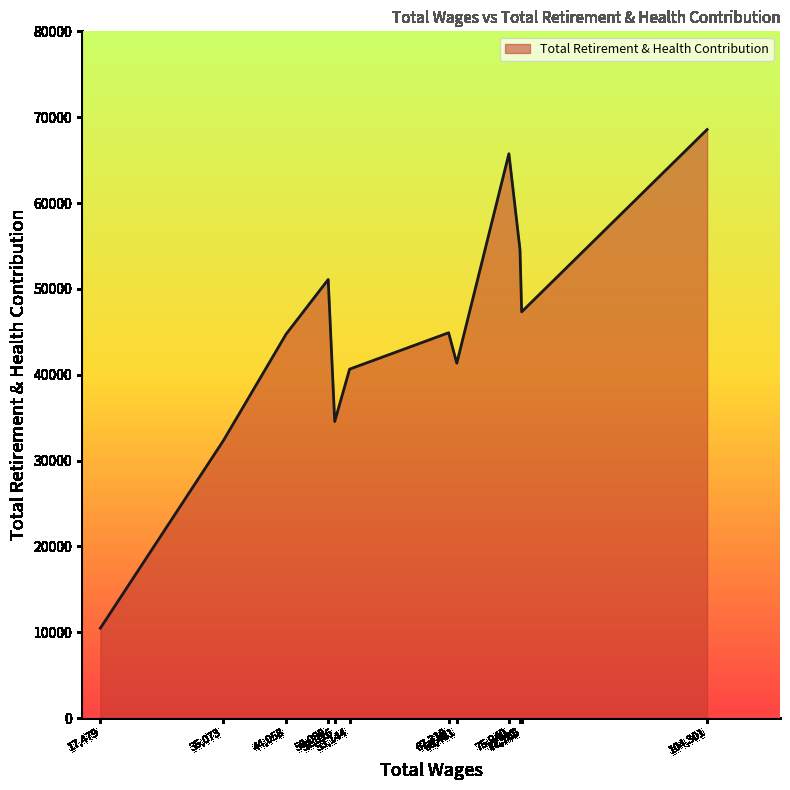

What is the smallest value displayed?

10468